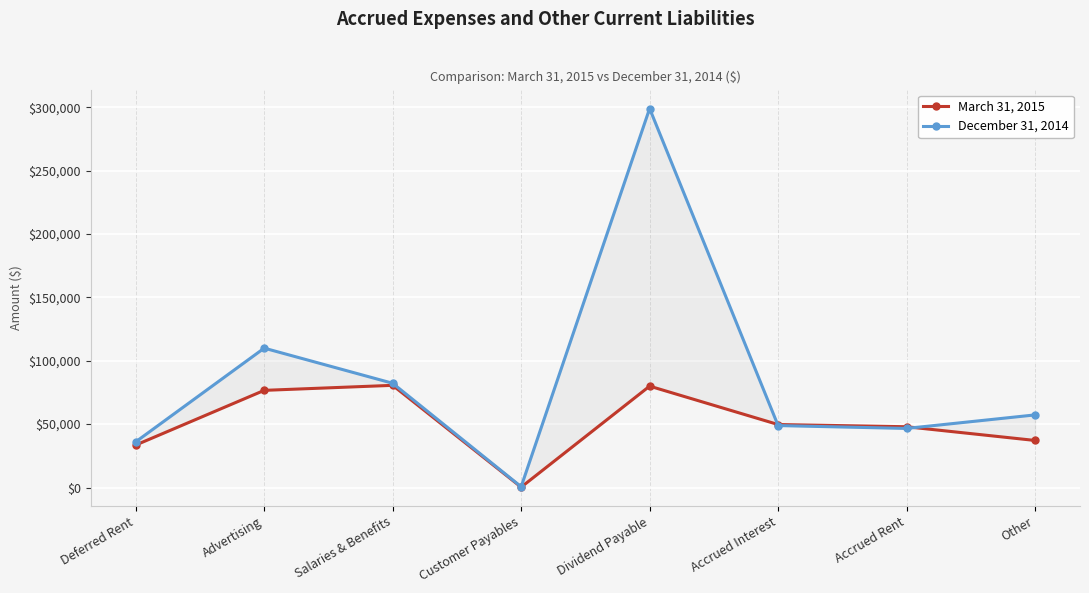

Reading left to right, extract all data points from this chart.

March 31, 2015: Deferred Rent=33503	Advertising=76639	Salaries & Benefits=80597	Customer Payables=297	Dividend Payable=79961	Accrued Interest=49681	Accrued Rent=47942	Other=37127
December 31, 2014: Deferred Rent=36053	Advertising=109930	Salaries & Benefits=82222	Customer Payables=635	Dividend Payable=298918	Accrued Interest=48868	Accrued Rent=46604	Other=57276